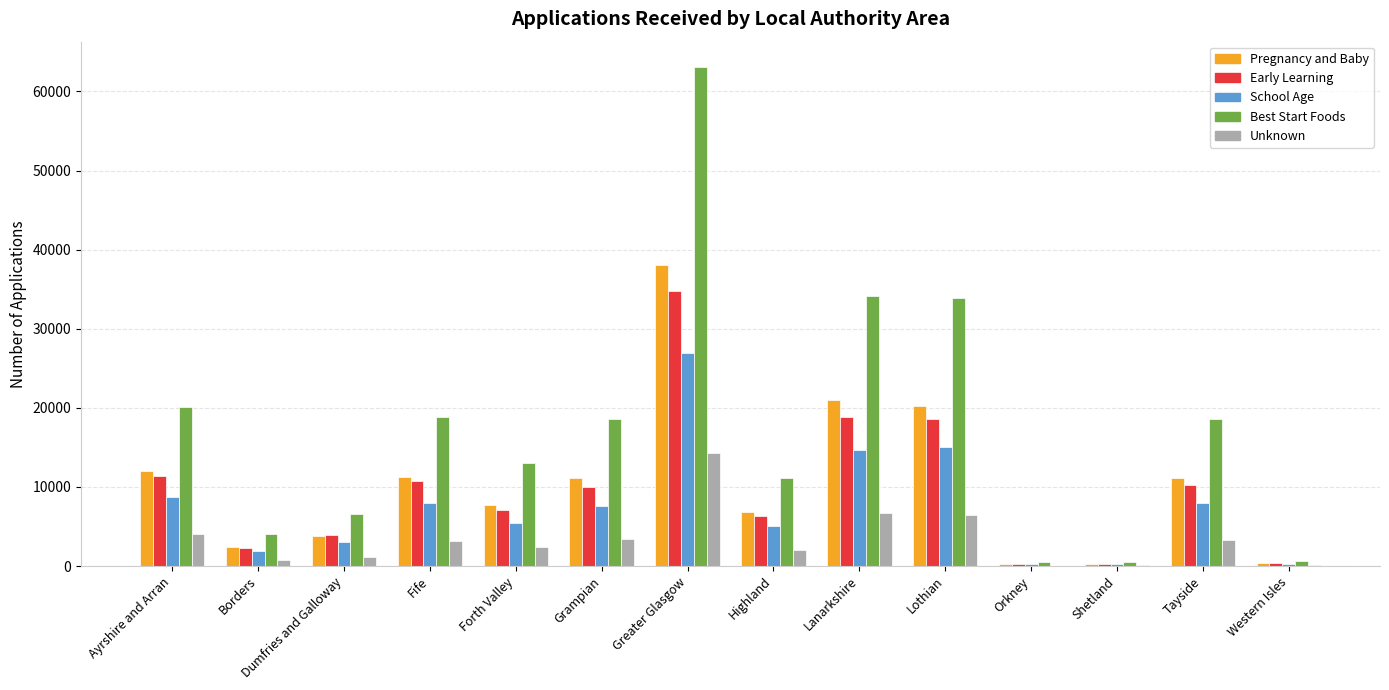

At which label does Best Start Foods first exceed 18600?

Ayrshire and Arran